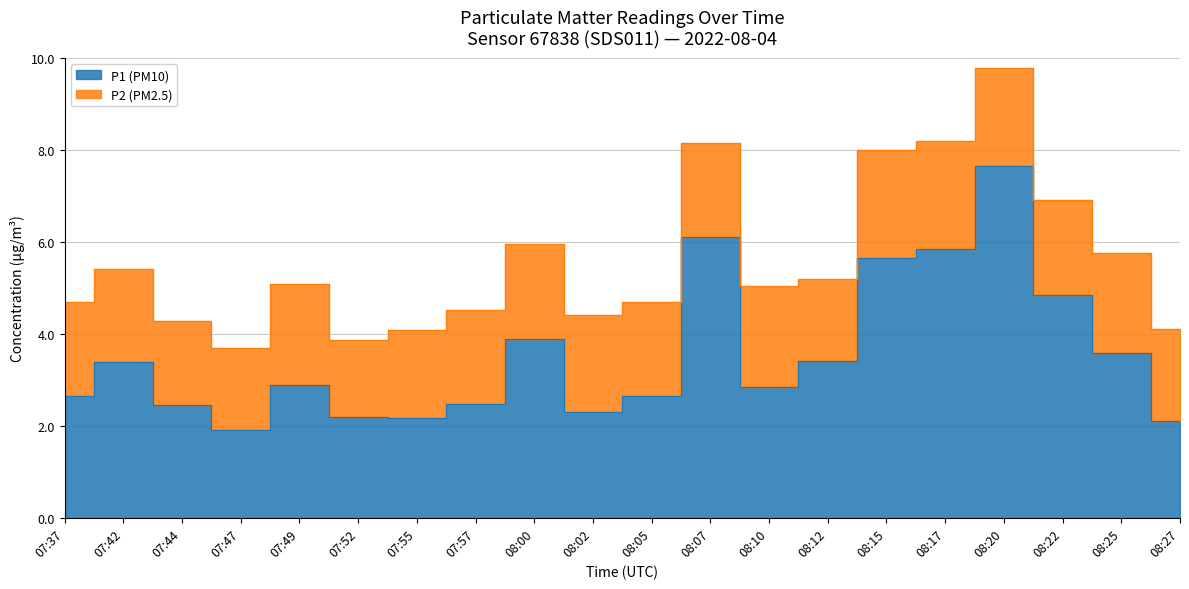

What is the difference between the values at 08:12 and 08:10?

0.5